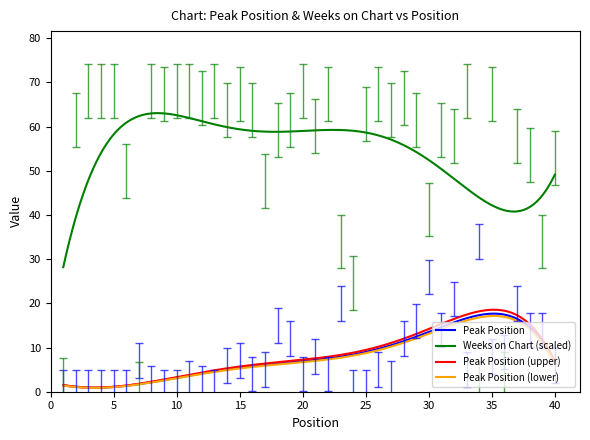

Which series has the largest range (max minus min)?

Weeks on Chart (scaled)